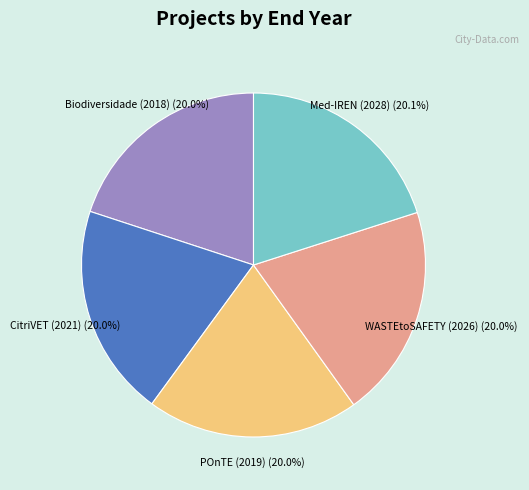

Does any single category account for the majority?

No